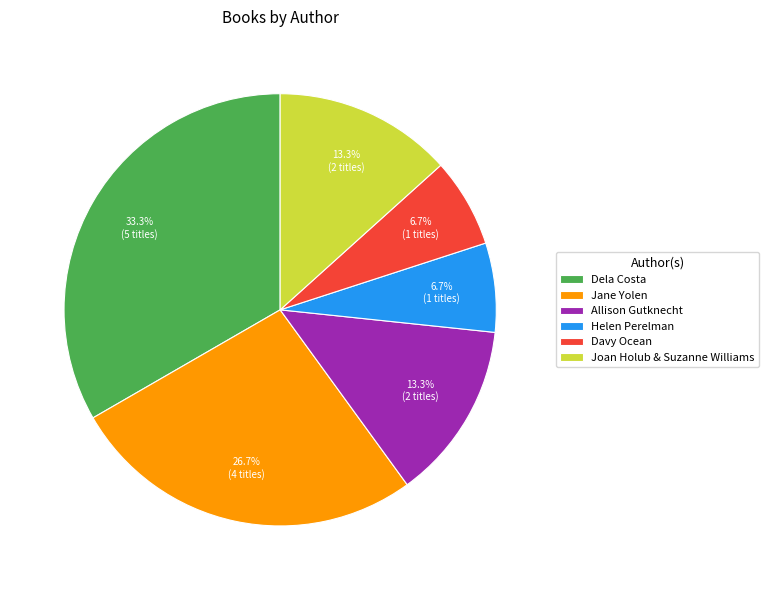

Which slice is the largest?

Dela Costa